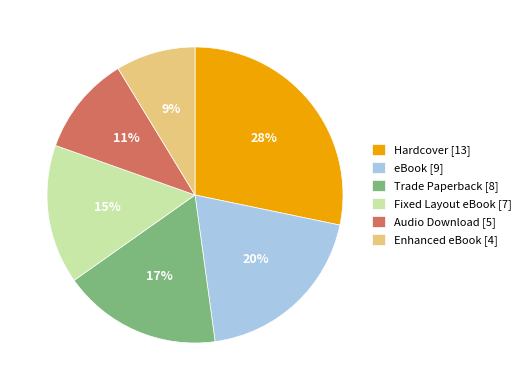

To the nearest percent, what portion does Enhanced eBook represent?

9%